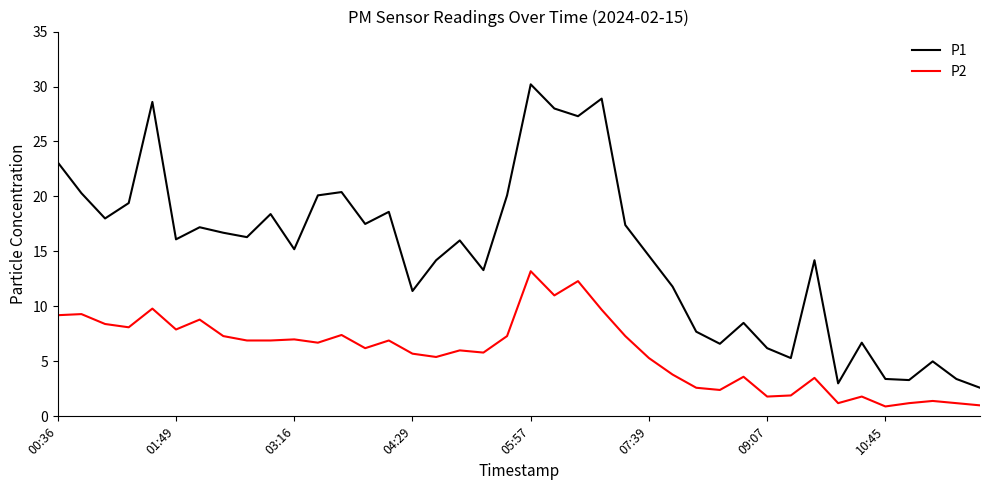

How many categories are shown in the chart?

40